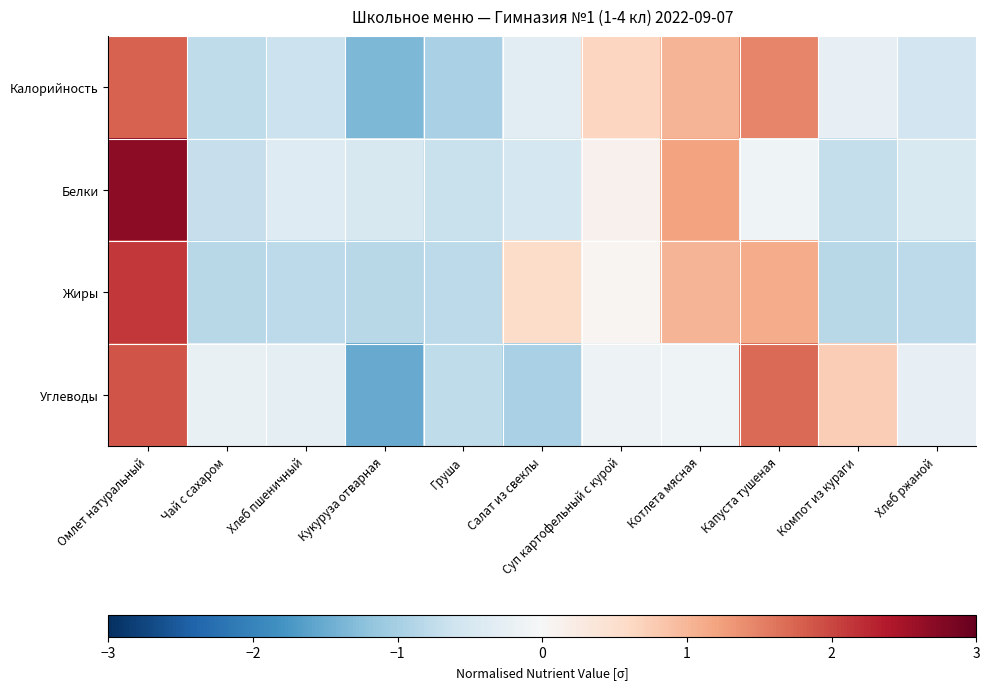

Reading left to right, transcribe all the data shown in this chart.

Калорийность: Омлет натуральный=1.8	Чай с сахаром=-0.8	Хлеб пшеничный=-0.6	Кукуруза отварная=-1.3	Груша=-1.0	Салат из свеклы=-0.3	Суп картофельный с курой=0.6	Котлета мясная=1.0	Капуста тушеная=1.5	Компот из кураги=-0.3	Хлеб ржаной=-0.6
Белки: Омлет натуральный=2.7	Чай с сахаром=-0.7	Хлеб пшеничный=-0.4	Кукуруза отварная=-0.5	Груша=-0.7	Салат из свеклы=-0.5	Суп картофельный с курой=0.1	Котлета мясная=1.2	Капуста тушеная=-0.1	Компот из кураги=-0.7	Хлеб ржаной=-0.4
Жиры: Омлет натуральный=2.1	Чай с сахаром=-0.8	Хлеб пшеничный=-0.8	Кукуруза отварная=-0.8	Груша=-0.8	Салат из свеклы=0.5	Суп картофельный с курой=0.1	Котлета мясная=1.0	Капуста тушеная=1.1	Компот из кураги=-0.8	Хлеб ржаной=-0.8
Углеводы: Омлет натуральный=1.9	Чай с сахаром=-0.2	Хлеб пшеничный=-0.3	Кукуруза отварная=-1.5	Груша=-0.8	Салат из свеклы=-1.0	Суп картофельный с курой=-0.1	Котлета мясная=-0.1	Капуста тушеная=1.7	Компот из кураги=0.7	Хлеб ржаной=-0.2